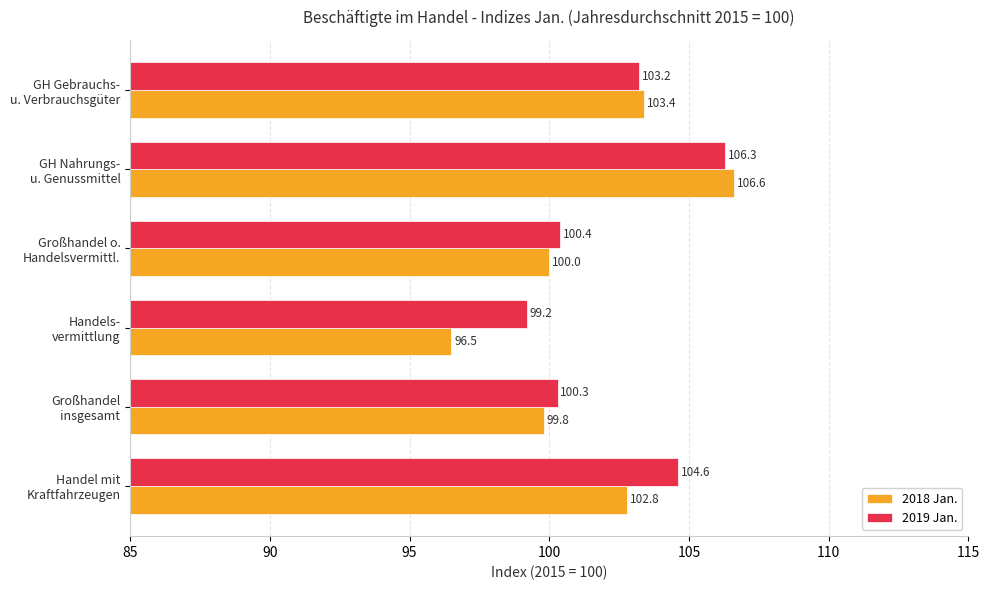

List the series in order of their overall mean, highest first.

2019 Jan., 2018 Jan.